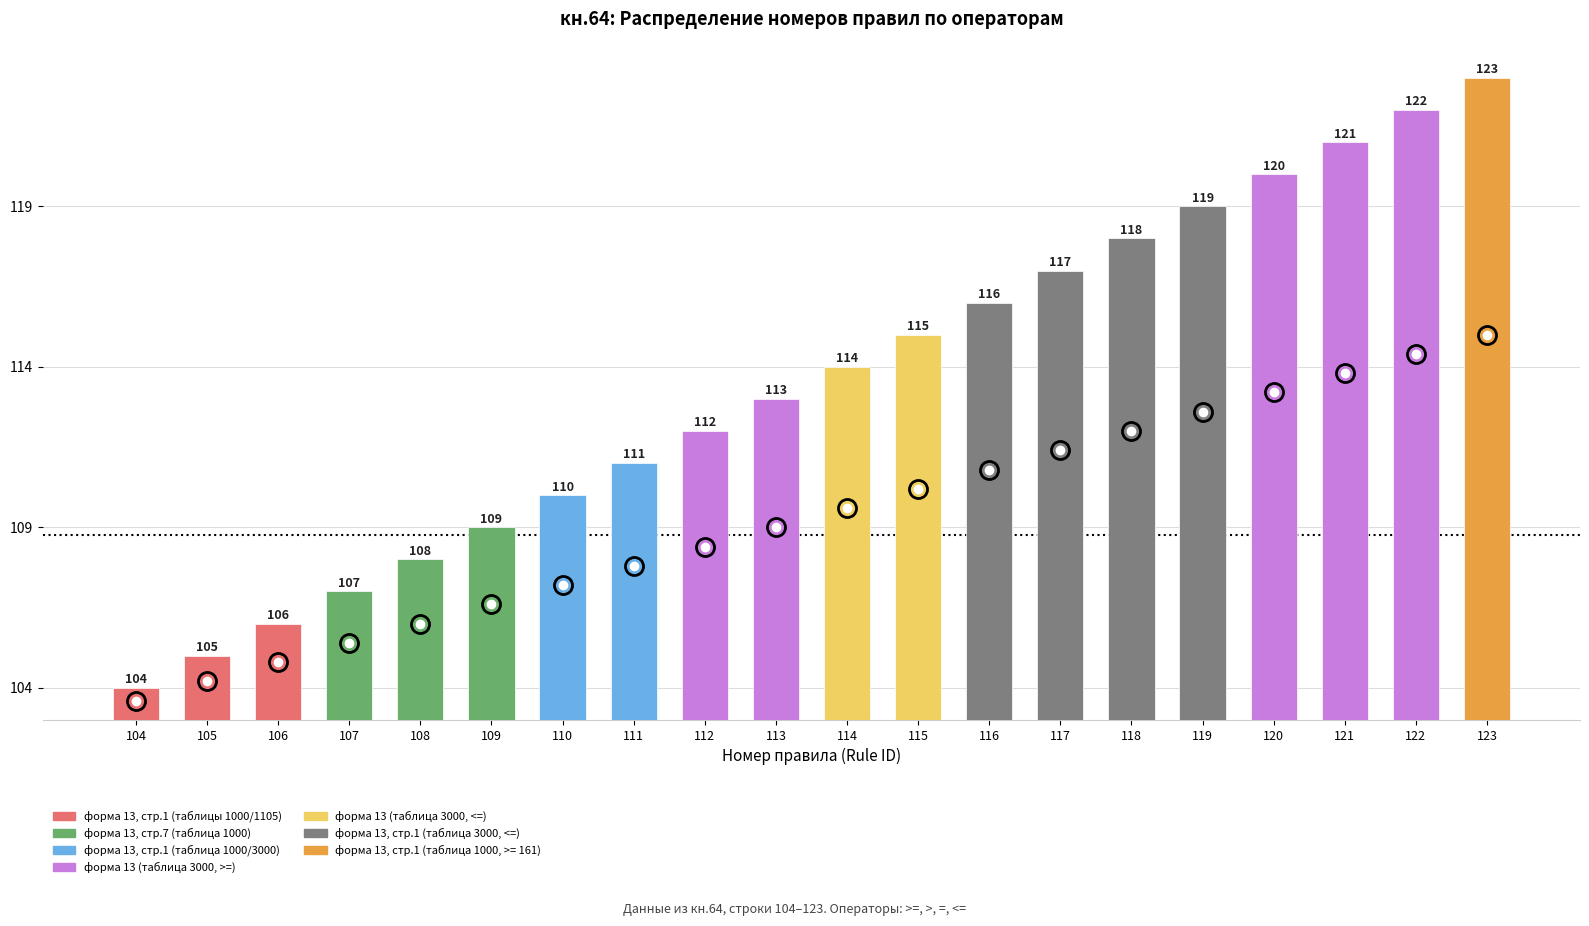

Approximately how many times larger is the value at 105 compared to 106?

0.7